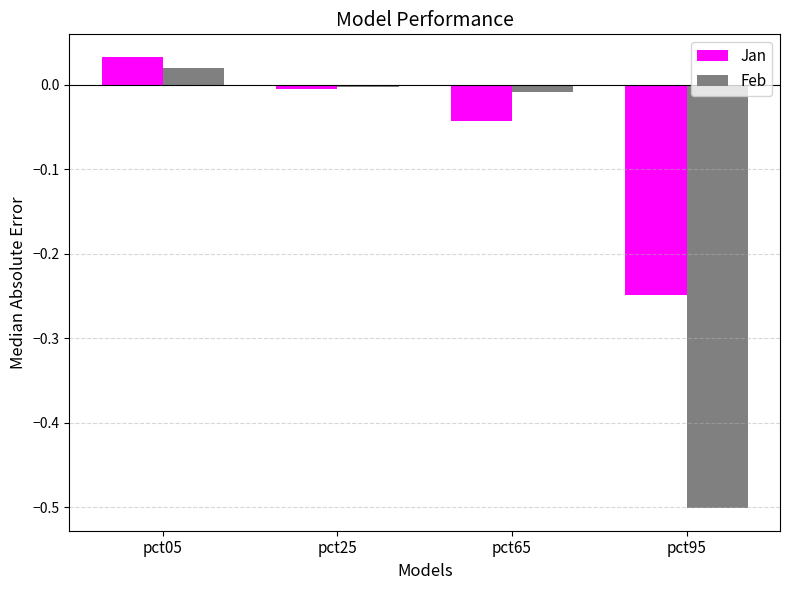

What is the spread (max minus min) of values at pct95?

0.3